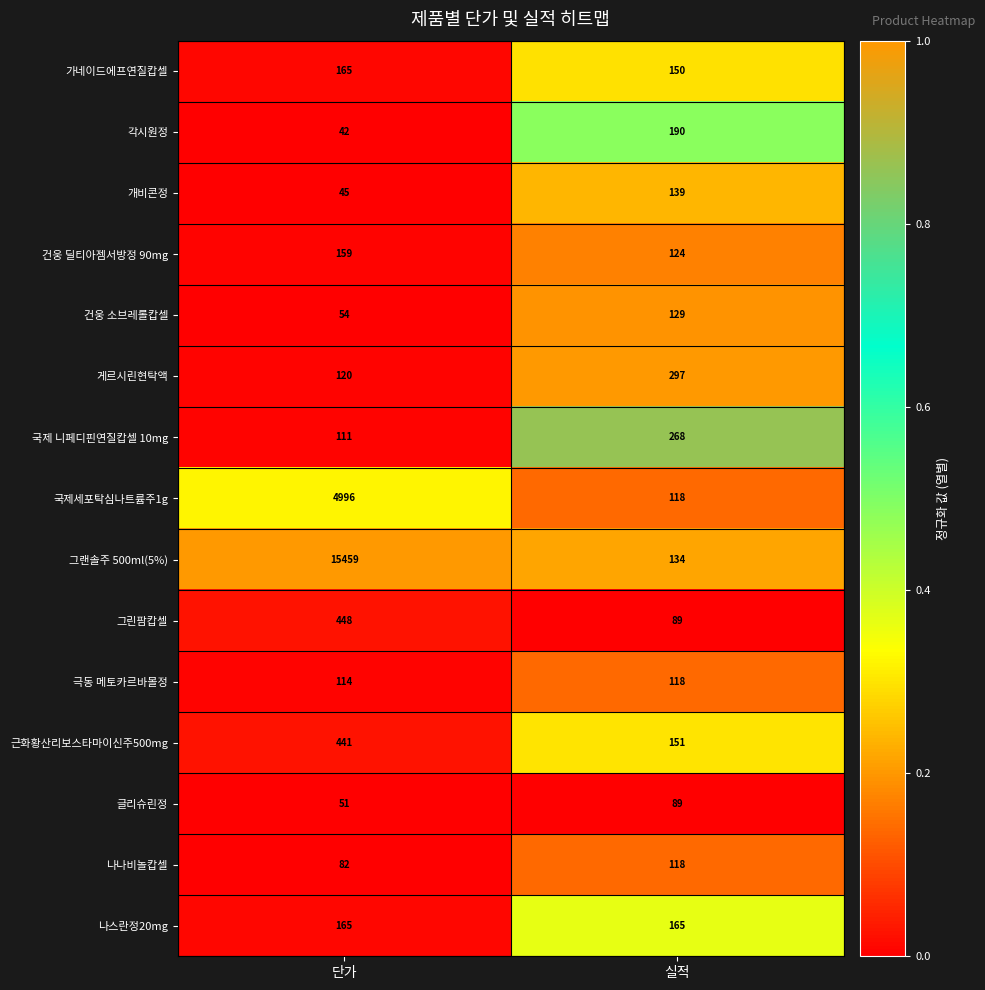

List the labels in order of 각시원정 value, largest first.

실적, 단가